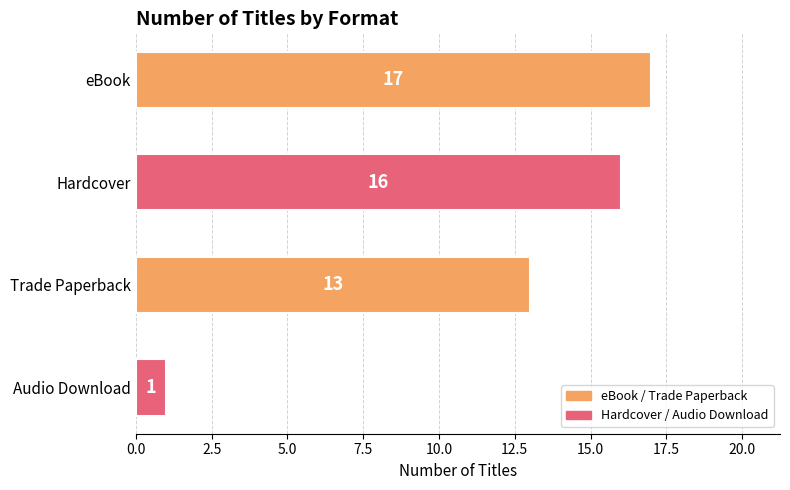

Between Audio Download and eBook, which is larger?

eBook